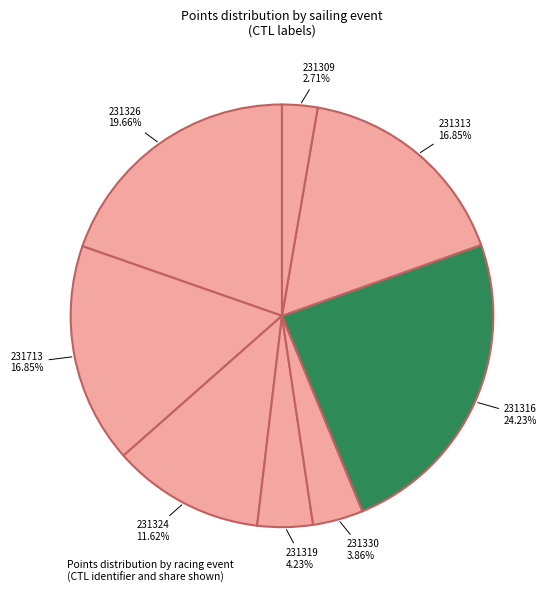

To the nearest percent, what percentage of the pie is 231324?

12%